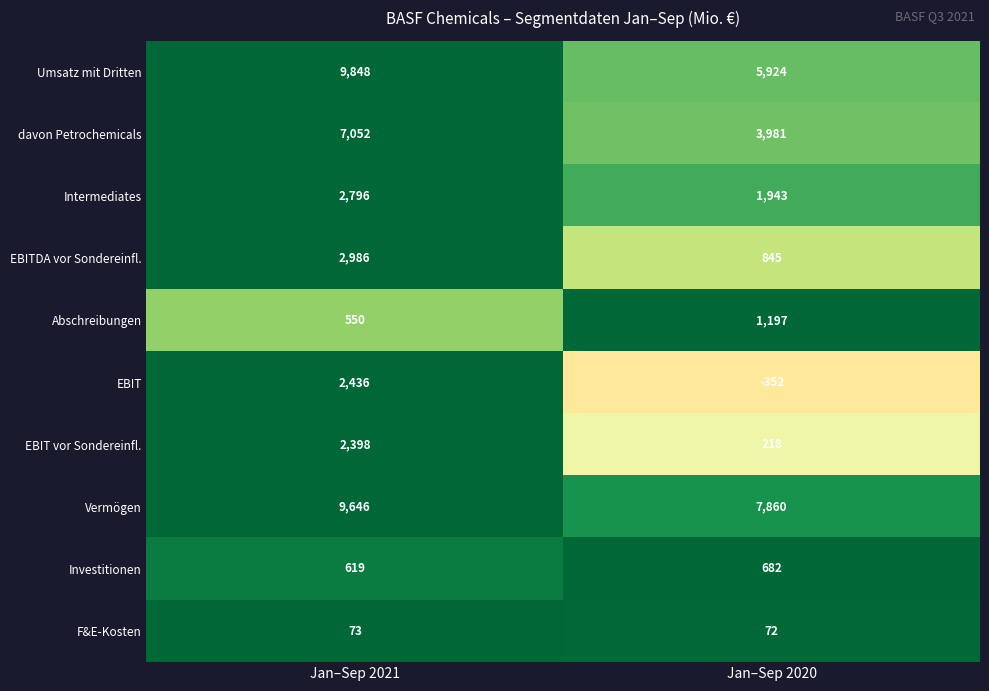

Reading right to left, list all the values displayed in this chart.

Umsatz mit Dritten: 5924	9848
davon Petrochemicals: 3981	7052
Intermediates: 1943	2796
EBITDA vor Sondereinfl.: 845	2986
Abschreibungen: 1197	550
EBIT: -352	2436
EBIT vor Sondereinfl.: 218	2398
Vermögen: 7860	9646
Investitionen: 682	619
F&E-Kosten: 72	73